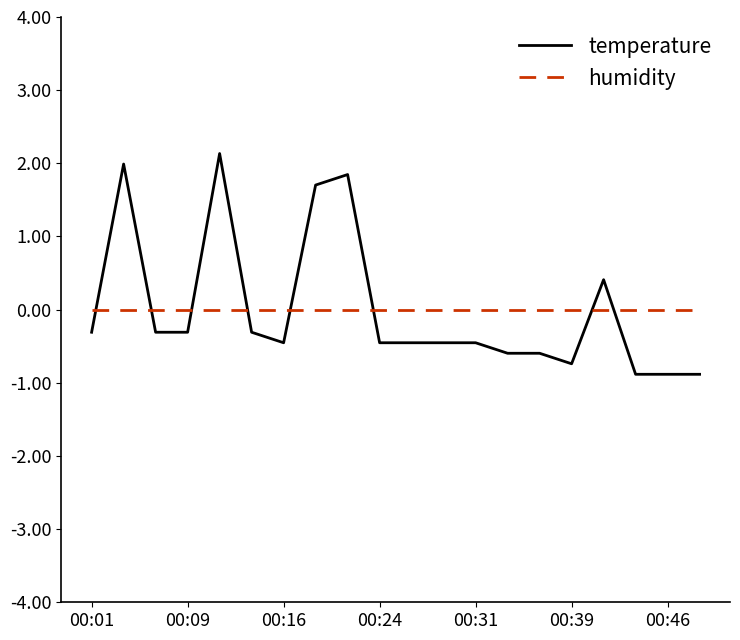

How many distinct data groups are displayed?

2